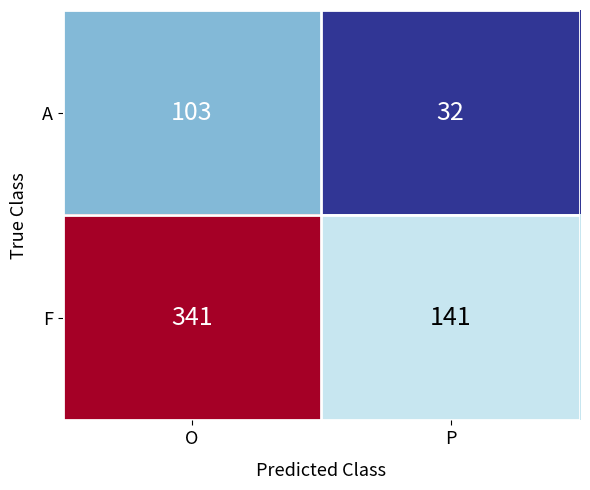

At how many categories does at least one series exceed 223?

1